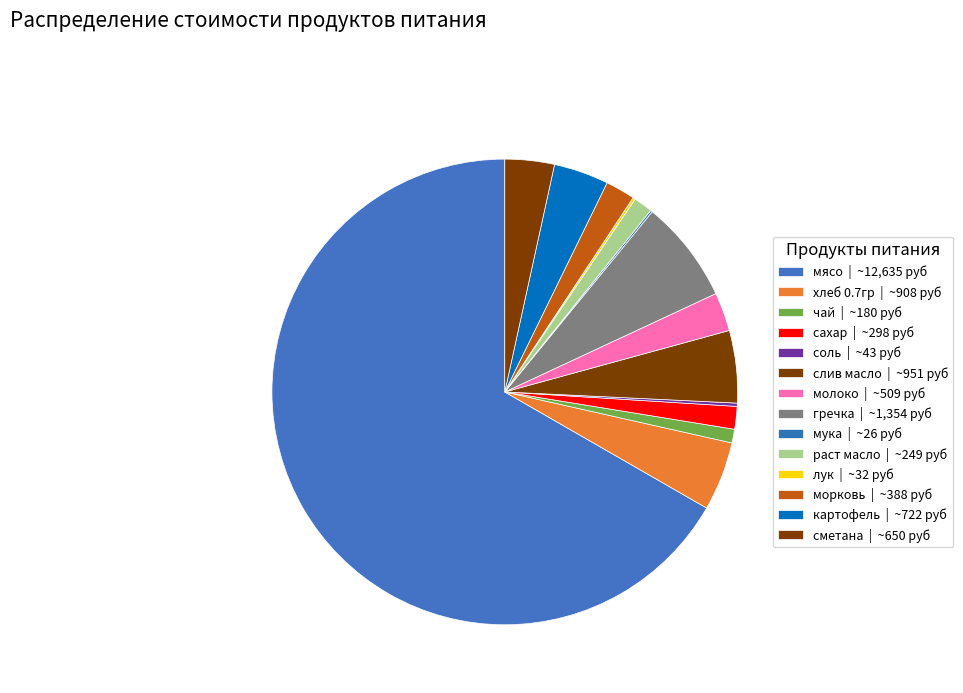

Rank the categories by value from highest to lowest.

мясо, гречка, слив масло, хлеб 0.7гр, картофель, сметана, молоко, морковь, сахар, раст масло, чай, соль, лук, мука